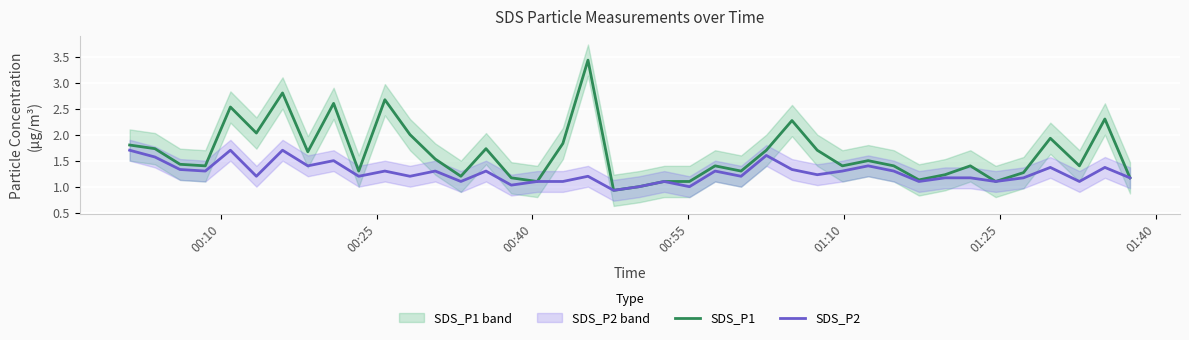

What is the minimum value for SDS_P1?

0.9